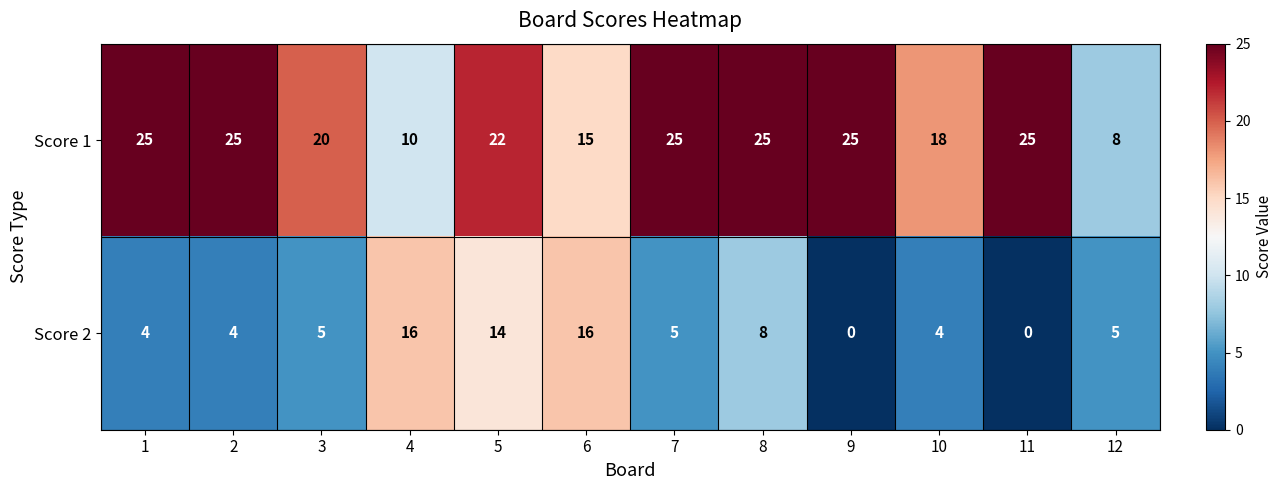

Reading left to right, list all the values displayed in this chart.

Score 1: 25	25	20	10	22	15	25	25	25	18	25	8
Score 2: 4	4	5	16	14	16	5	8	0	4	0	5